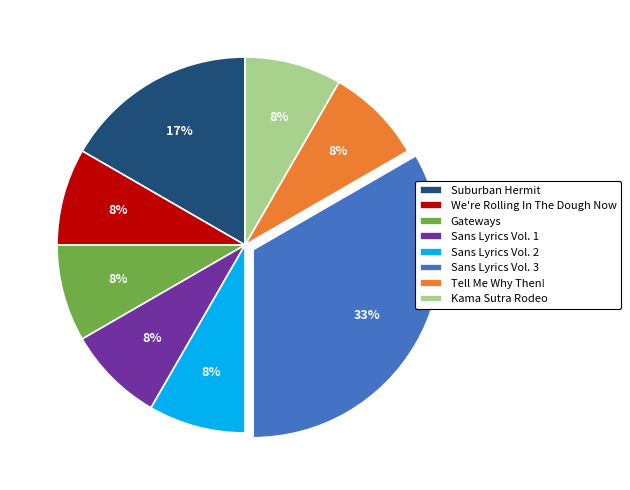

To the nearest percent, what is the average slice percentage?

12%